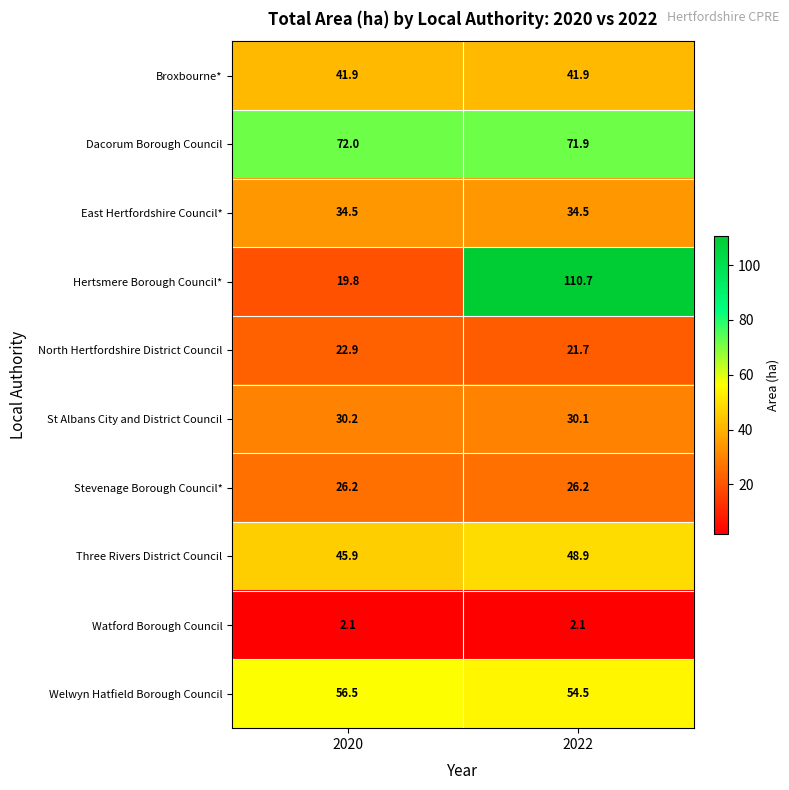

At 2020, list the series in order from largest to smallest.

Dacorum Borough Council, Welwyn Hatfield Borough Council, Three Rivers District Council, Broxbourne*, East Hertfordshire Council*, St Albans City and District Council, Stevenage Borough Council*, North Hertfordshire District Council, Hertsmere Borough Council*, Watford Borough Council